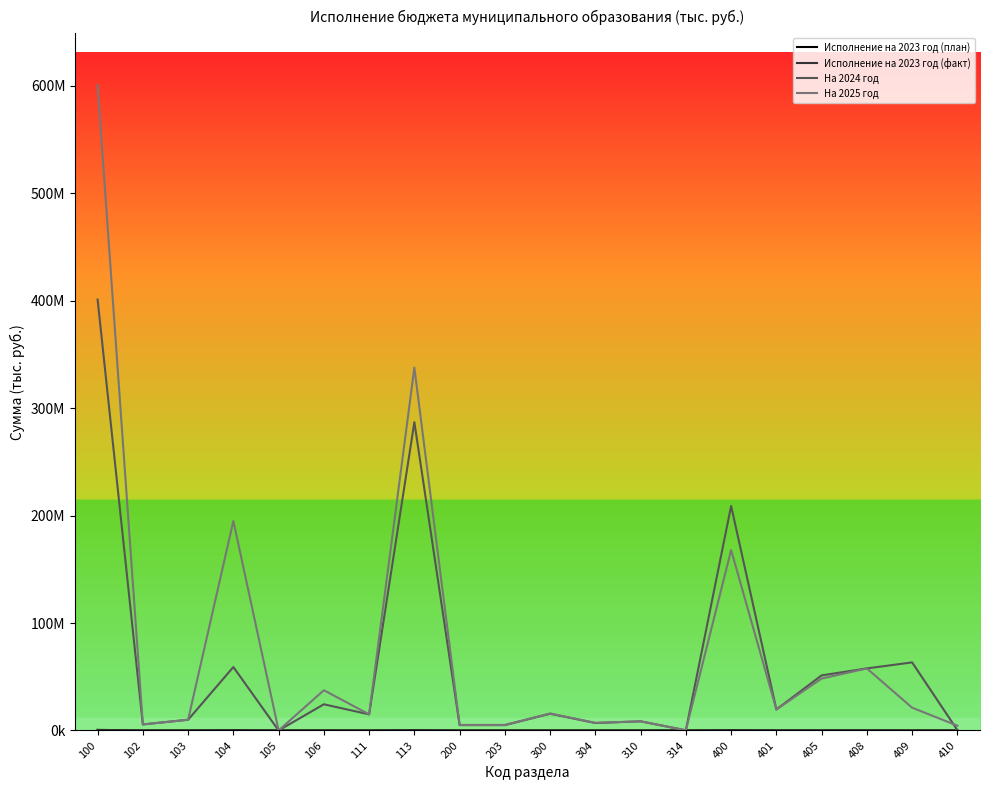

Does the chart have visible grid lines?

No